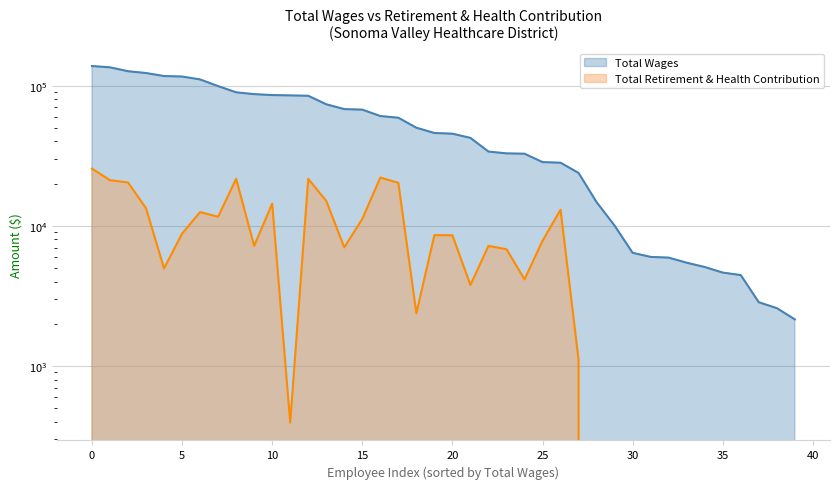

What are all the series names shown in the legend?

Total Wages, Total Retirement & Health Contribution